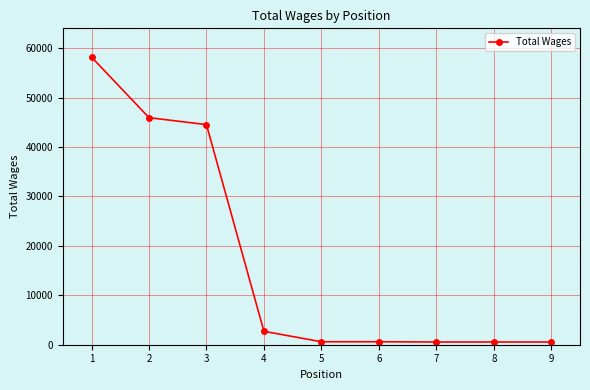

The value at 2 is 45947. True or false?

True